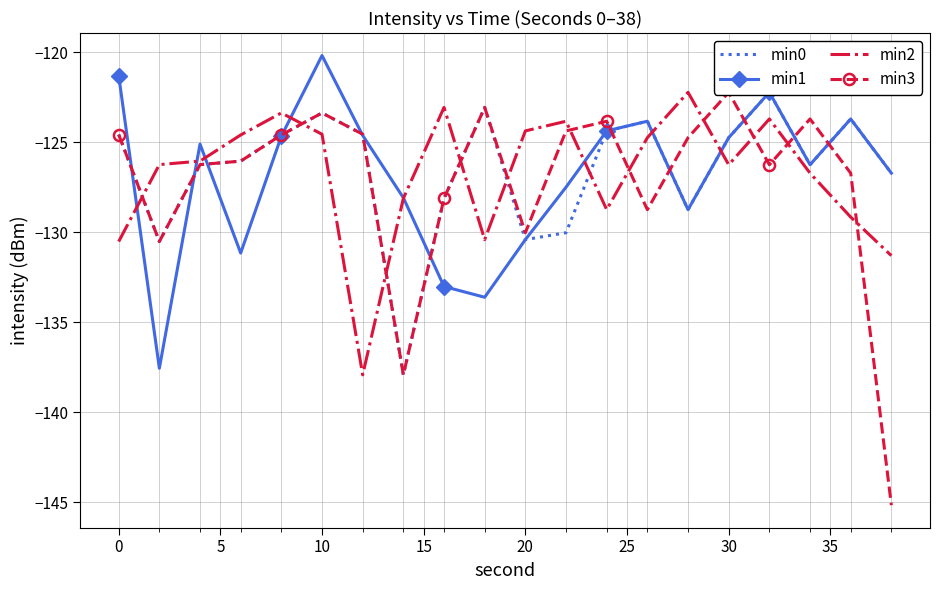

What is the highest value of the min1 series?

-120.2